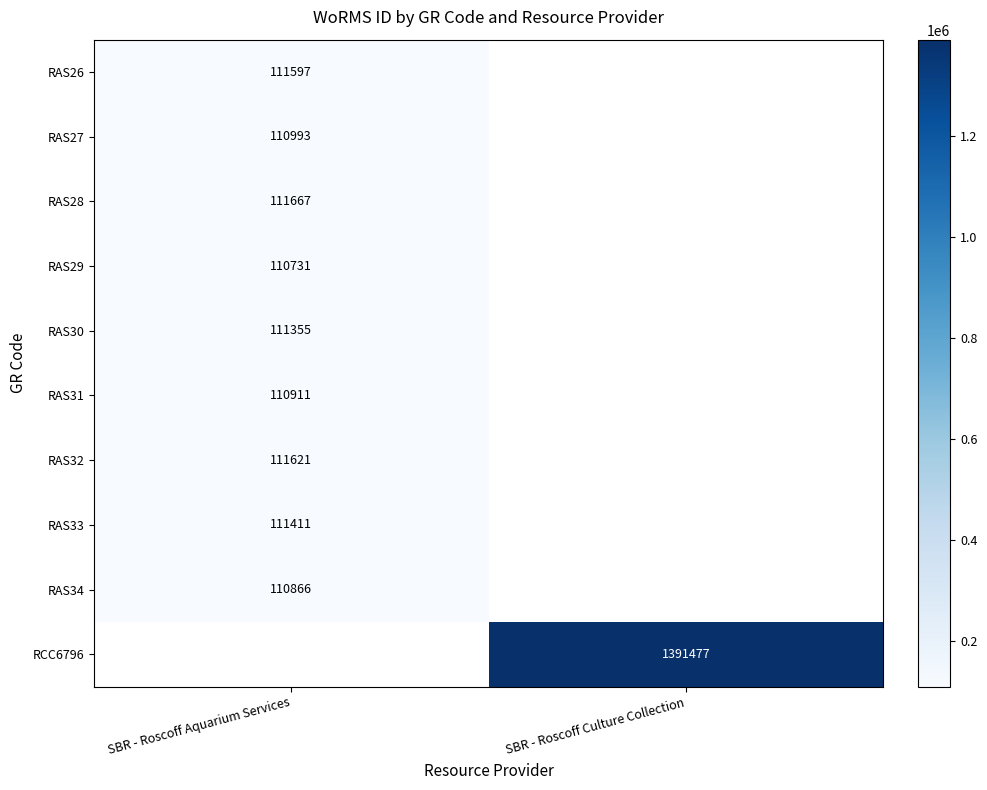

How many distinct data groups are displayed?

10